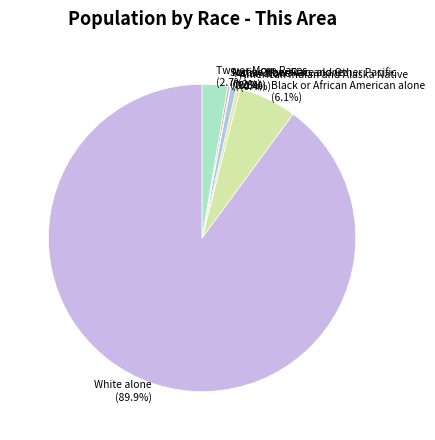

What portion of the pie excludes American Indian and Alaska Native?

99.6%